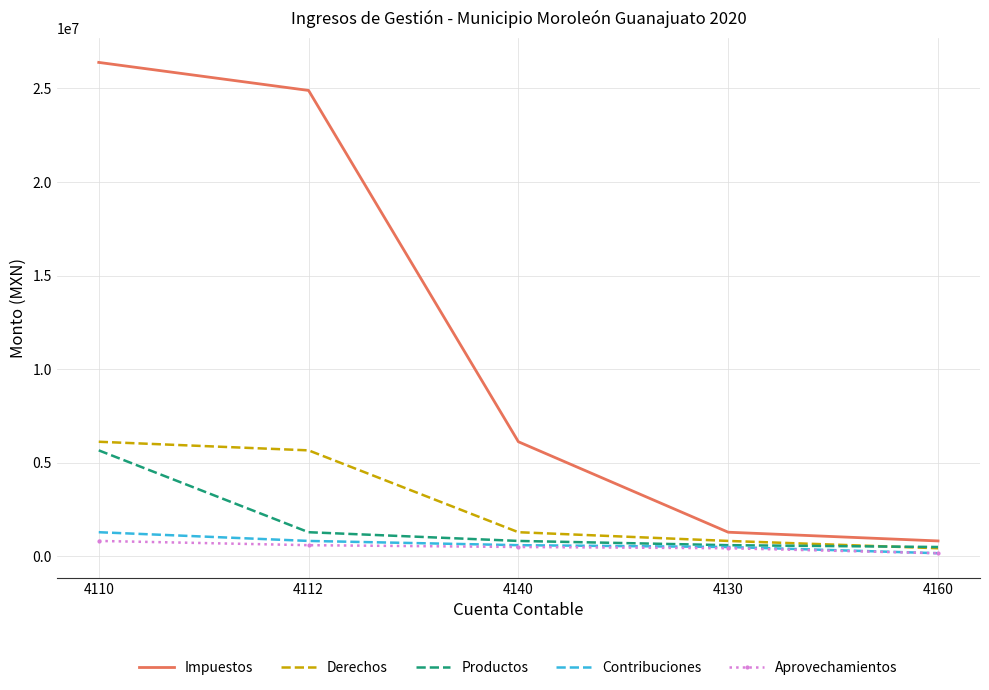

What are all the series names shown in the legend?

Impuestos, Derechos, Productos, Contribuciones, Aprovechamientos